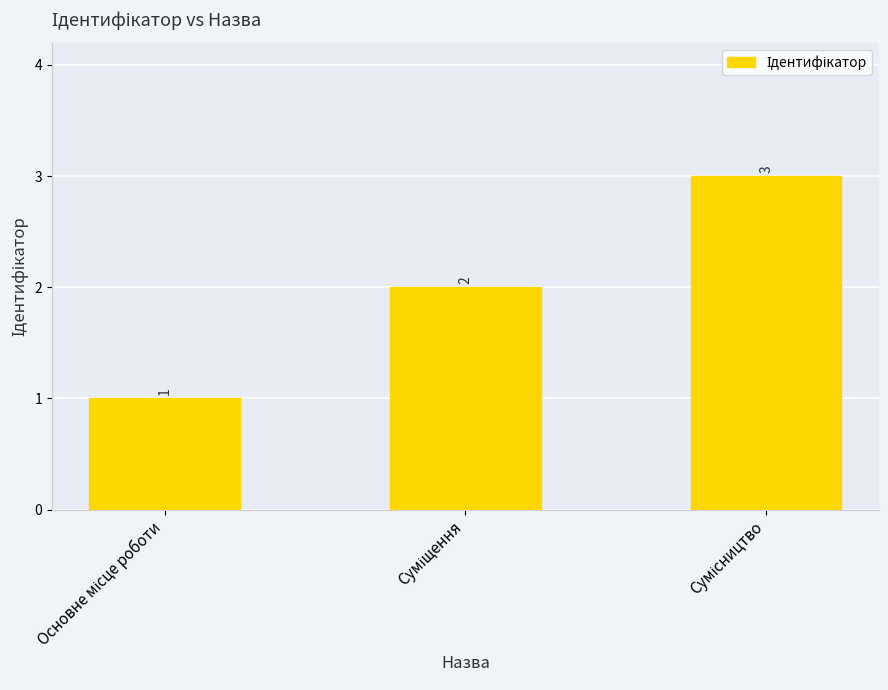

How many bars are there in total?

3